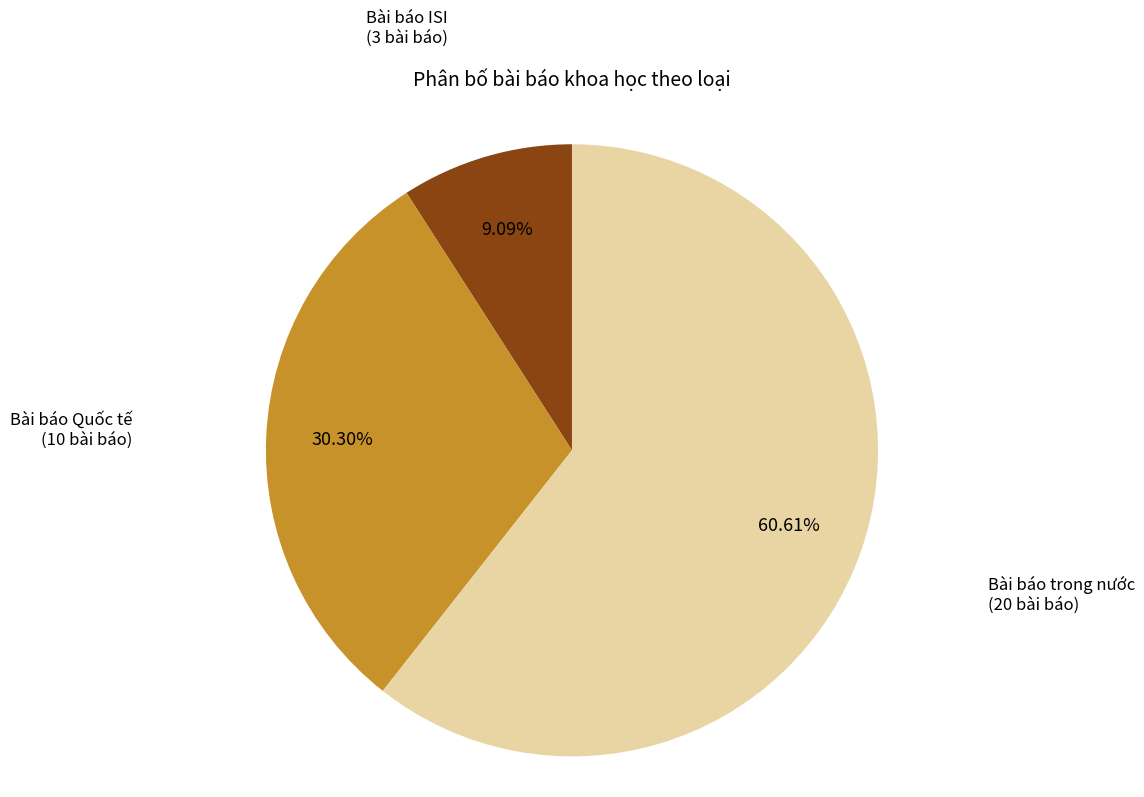

Does any single category account for the majority?

Yes